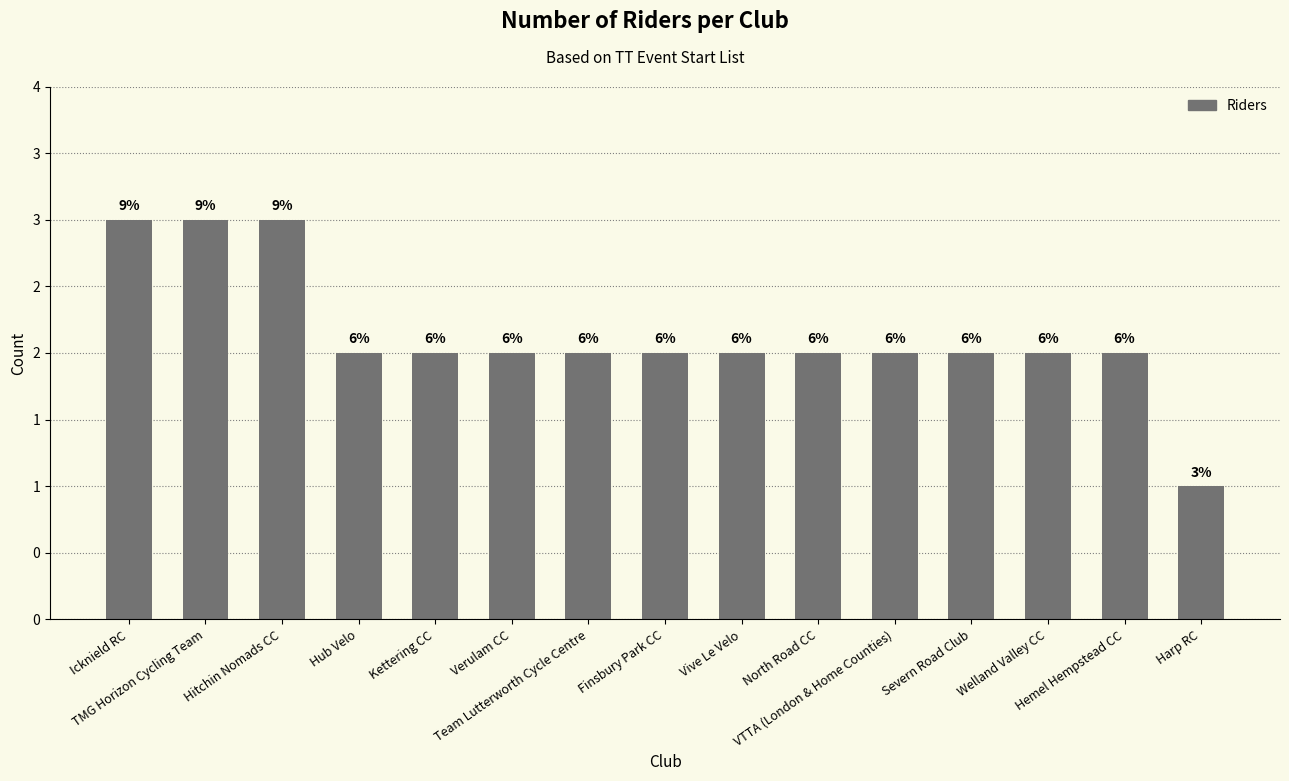

What is the maximum value shown in the chart?

3